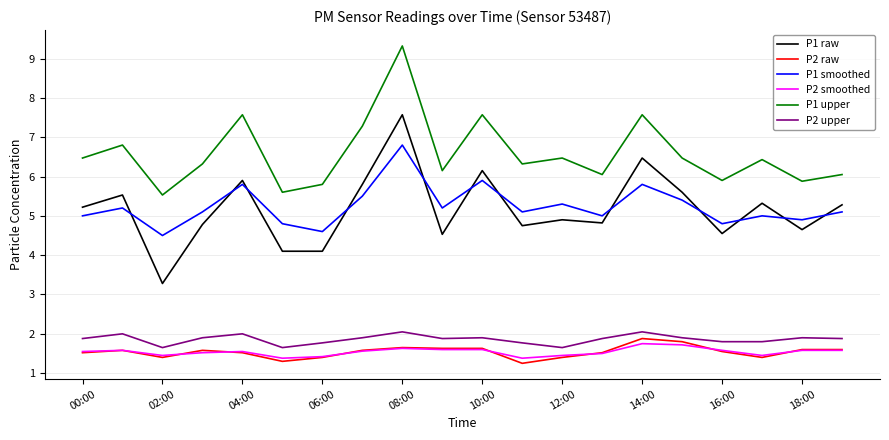

True or false: P2 upper and P2 smoothed cross at least once.

False